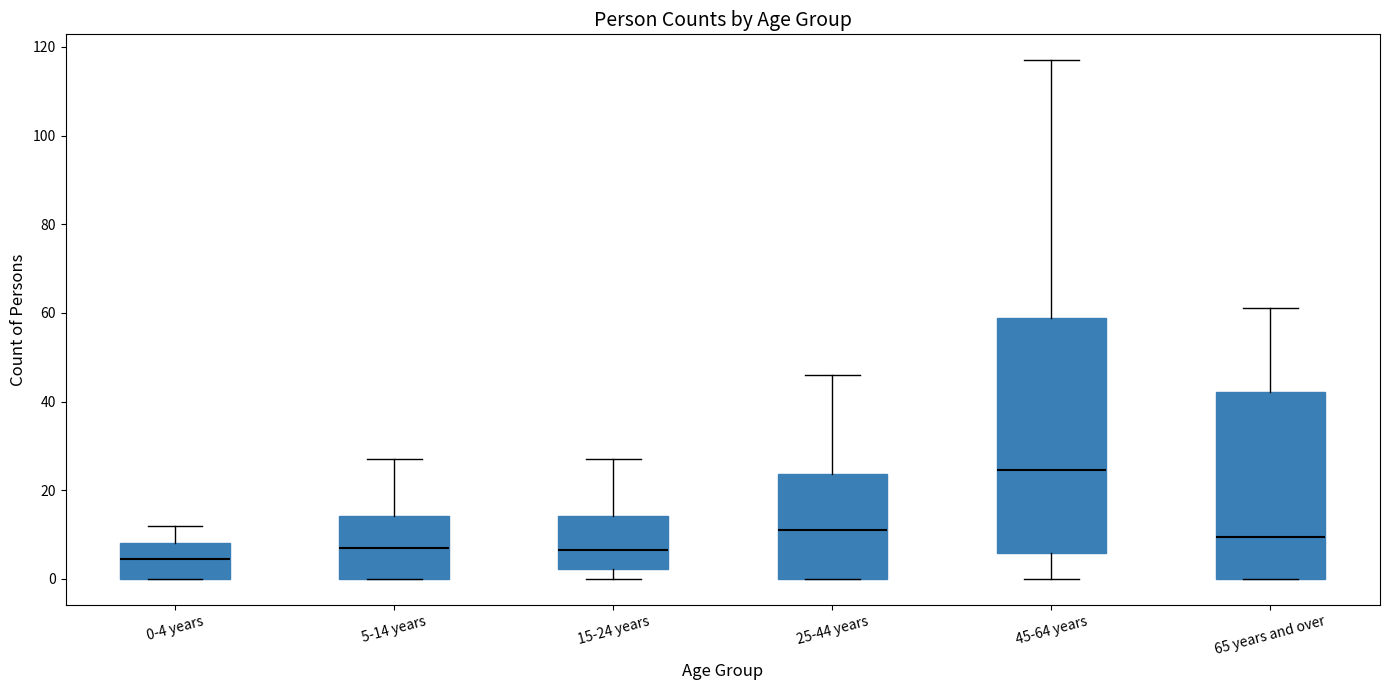

Reading left to right, read every box against the y-axis: the position of its median line, the range the box covers, and the ends of its whiskers. The values are not printed on the chart, so give them approximately, as read against the axis.

0-4 years: median 4, box 0 to 8, whiskers 0 to 12
5-14 years: median 8, box 0 to 14, whiskers 0 to 28
15-24 years: median 6, box 2 to 14, whiskers 0 to 28
25-44 years: median 12, box 0 to 24, whiskers 0 to 46
45-64 years: median 24, box 6 to 58, whiskers 0 to 118
65 years and over: median 10, box 0 to 42, whiskers 0 to 62